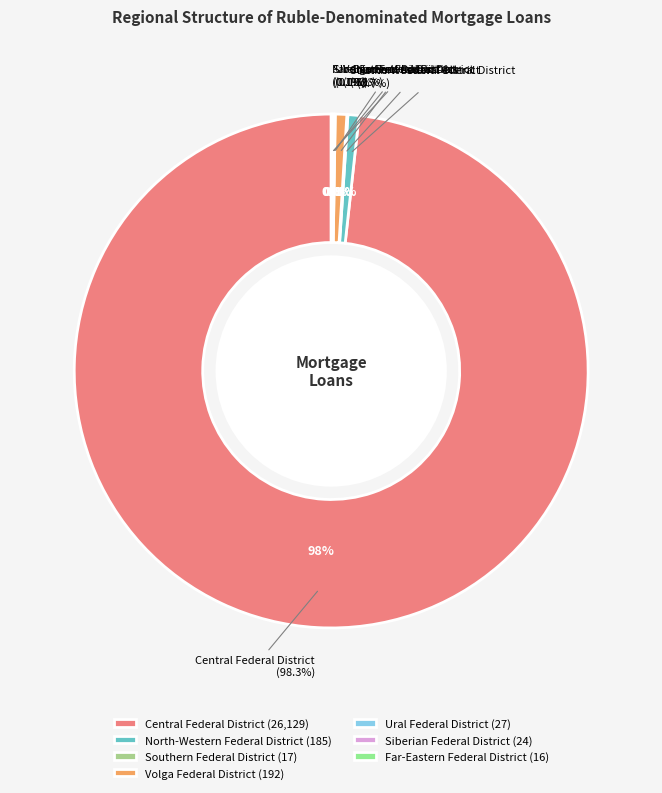

The Far-Eastern Federal District slice represents 11% of the pie. True or false?

False